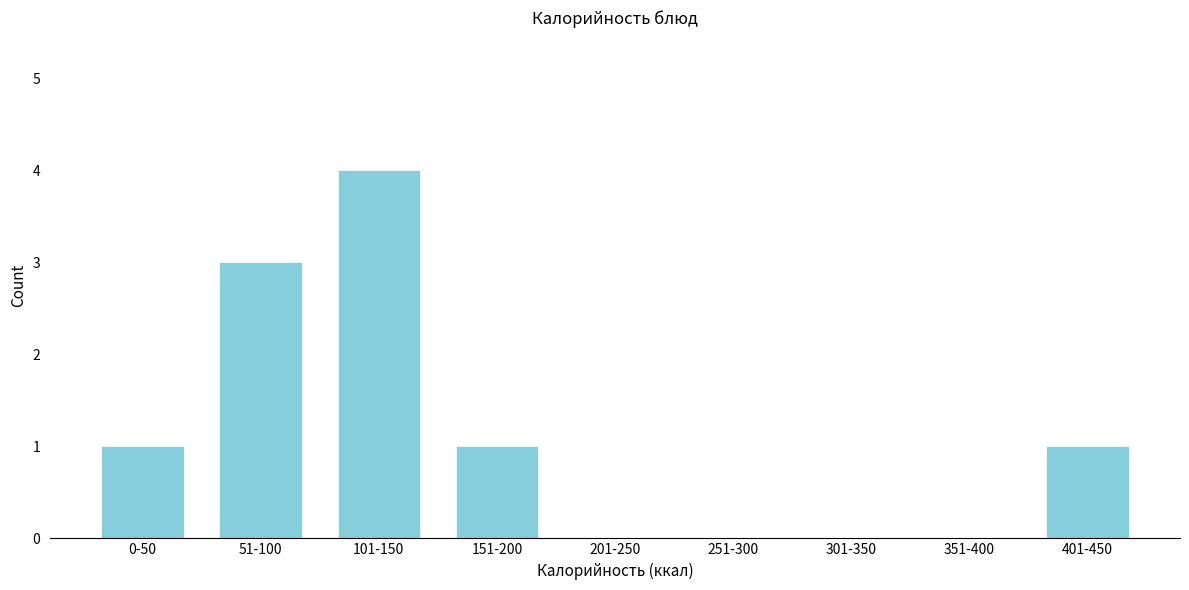

Reading right to left, extract all data points from this chart.

401-450=1	351-400=0	301-350=0	251-300=0	201-250=0	151-200=1	101-150=4	51-100=3	0-50=1